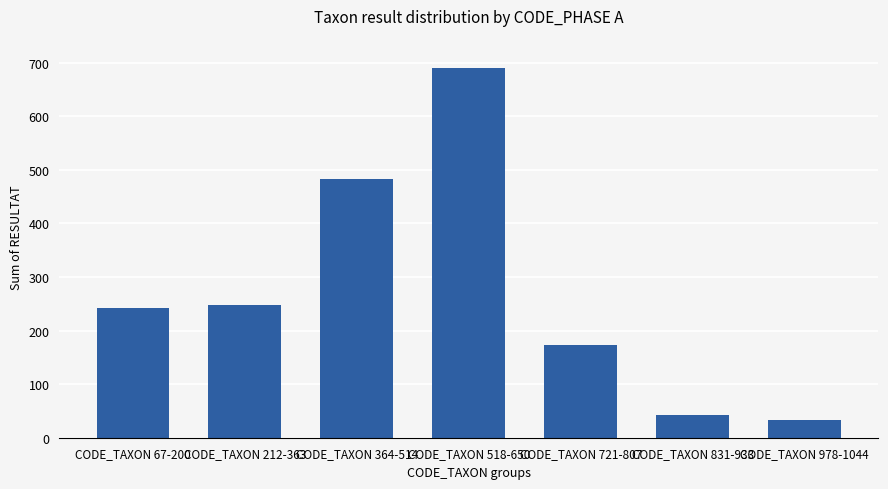

What is the difference between the maximum and second lowest values?

647